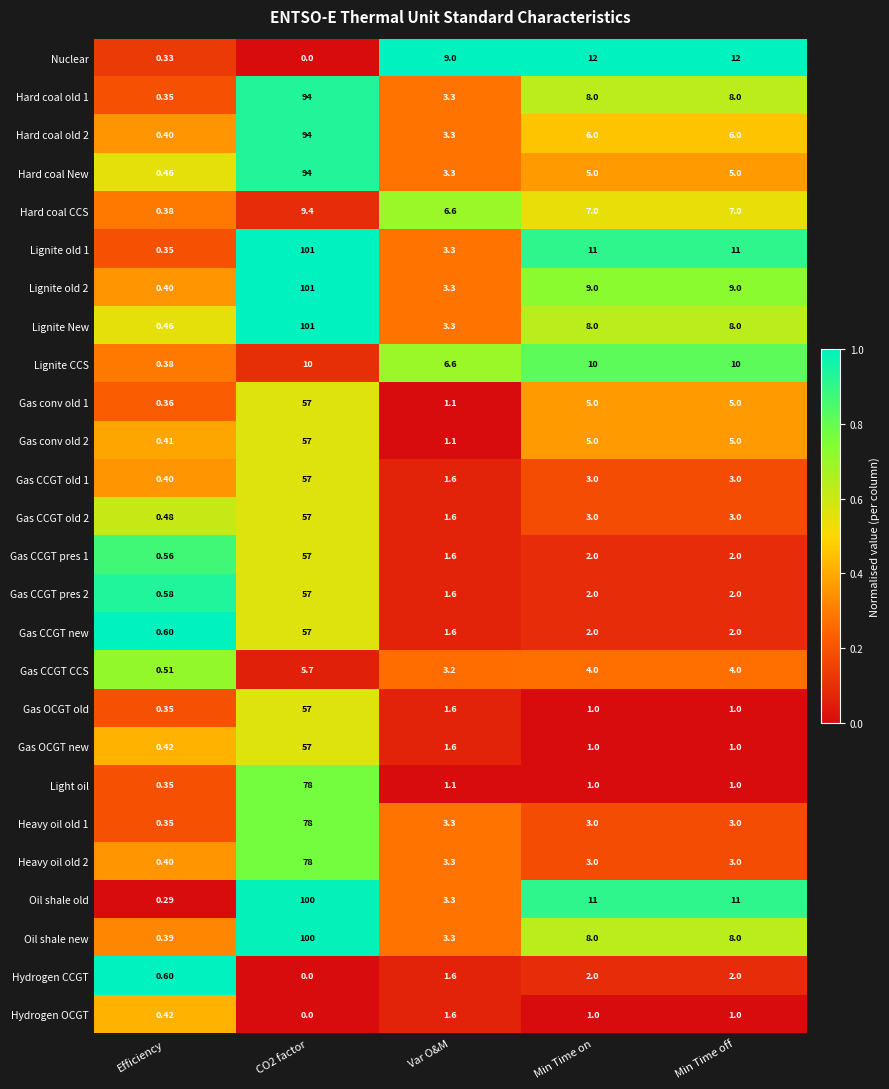

Count the number of categories in the chart.

5